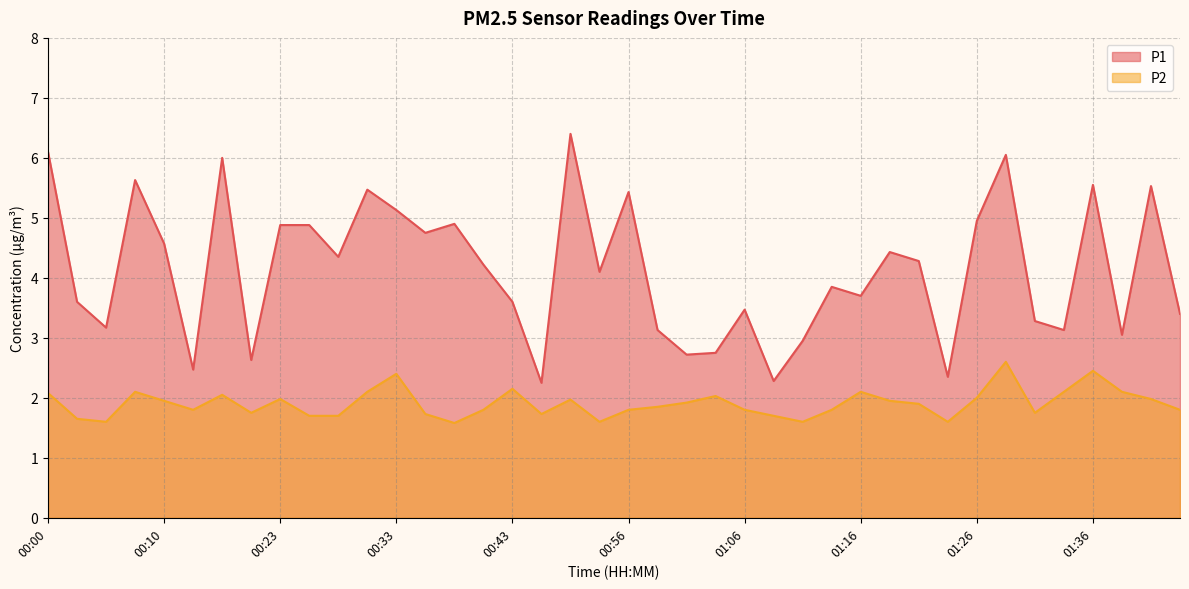

True or false: P2 and P1 intersect in this chart.

False